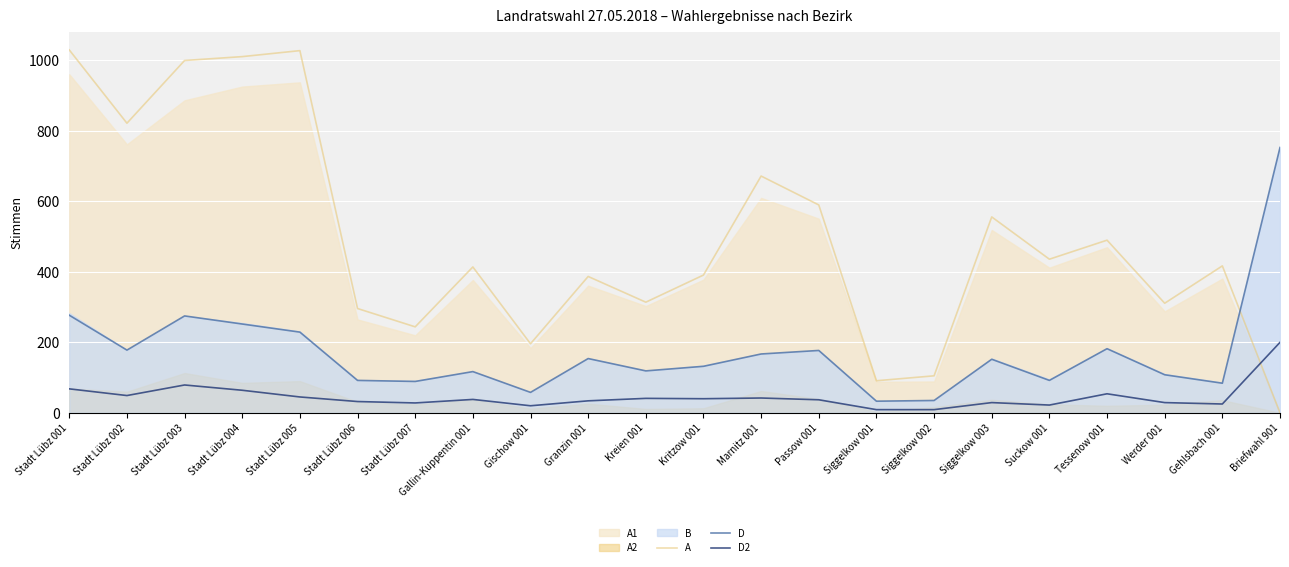

Which series has the widest spread of values?

A